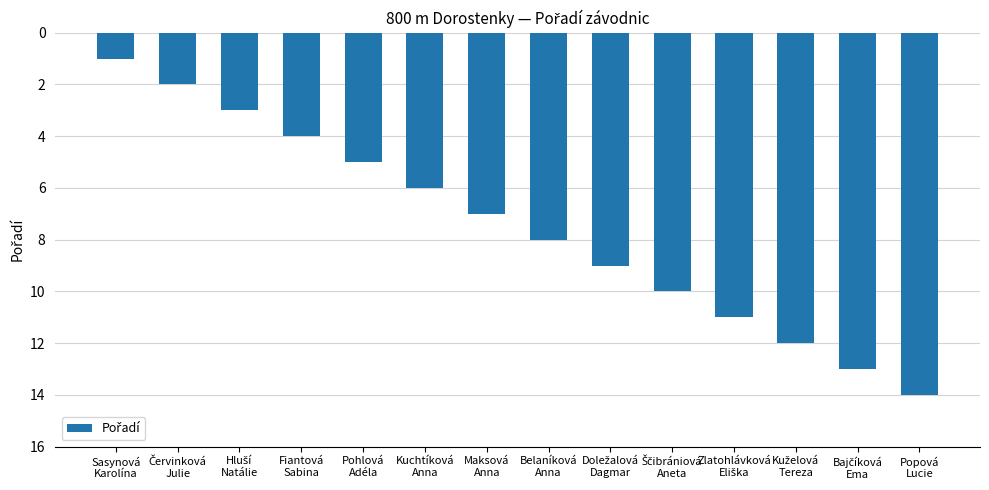

What is the difference between the second highest and second lowest values?

11